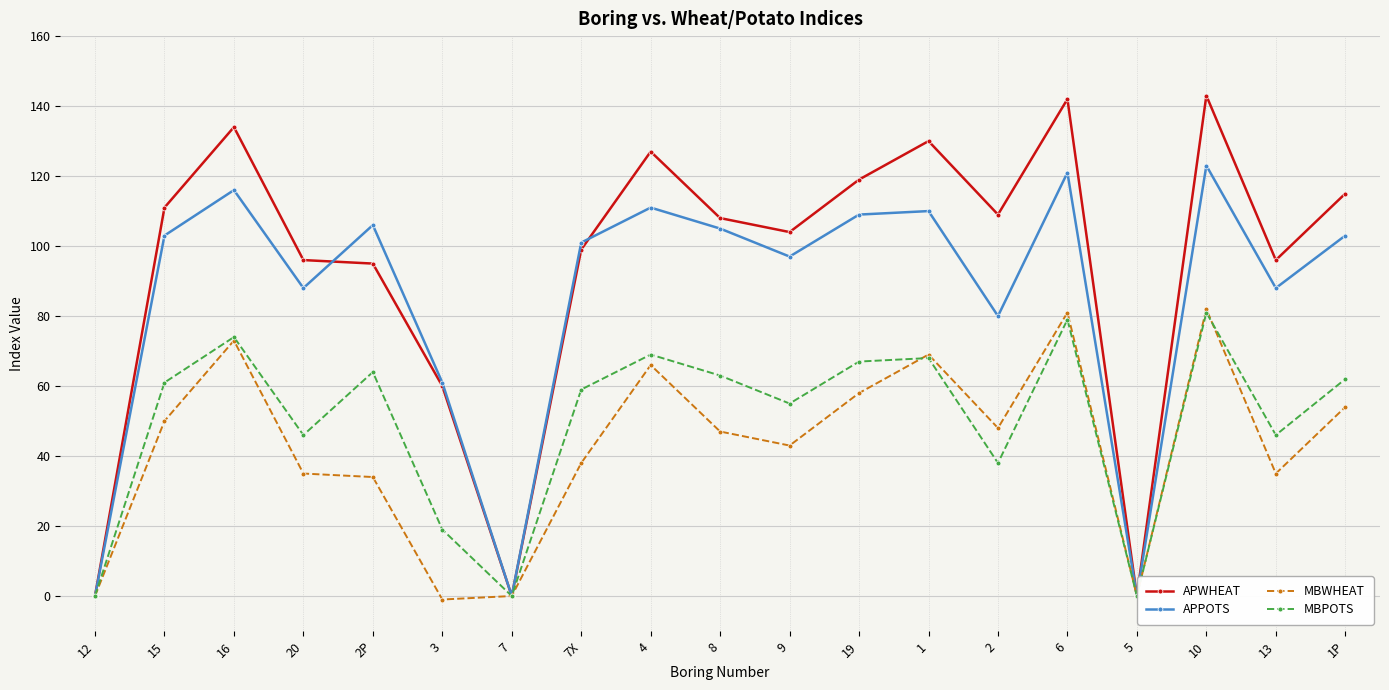

What is the sum of the APWHEAT values at 1 and 10?

273